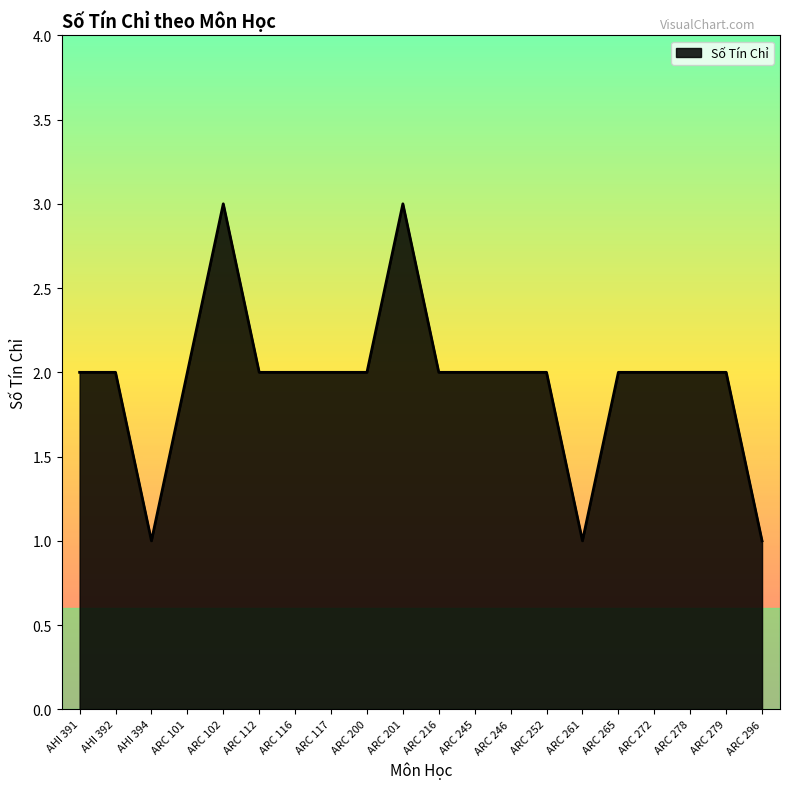

What is the minimum value shown in the chart?

1